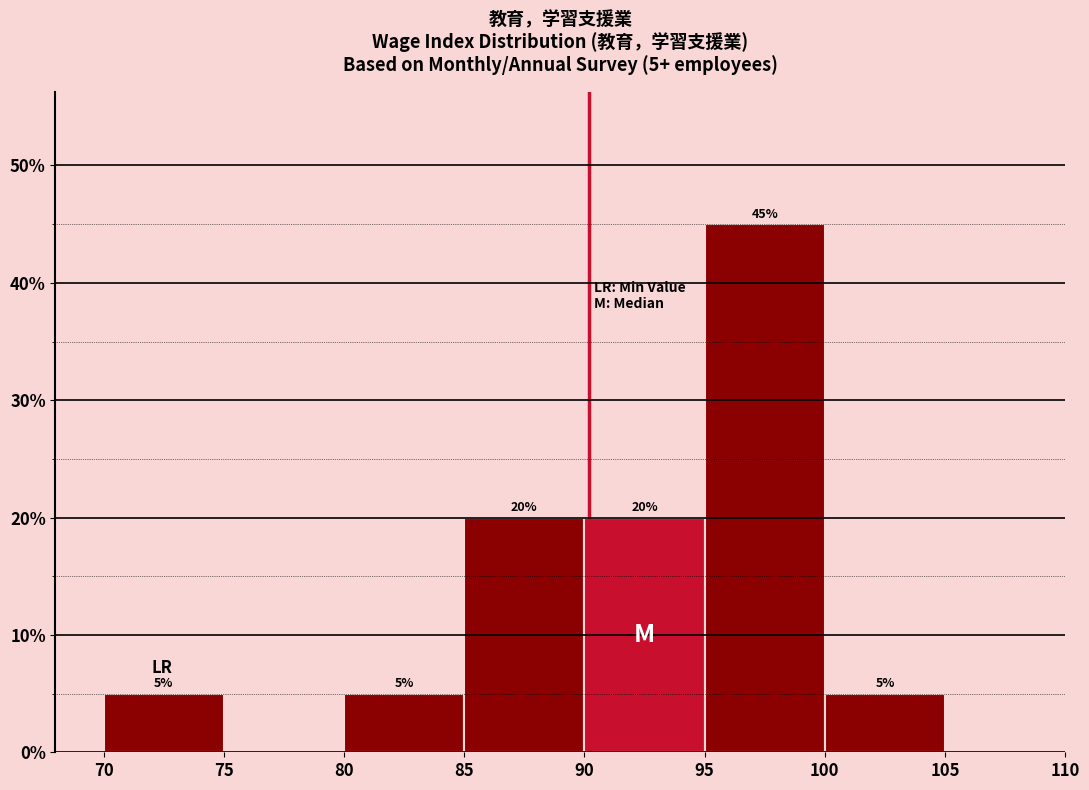

Over which range of the x-axis is the bar tallest?

95 to 100